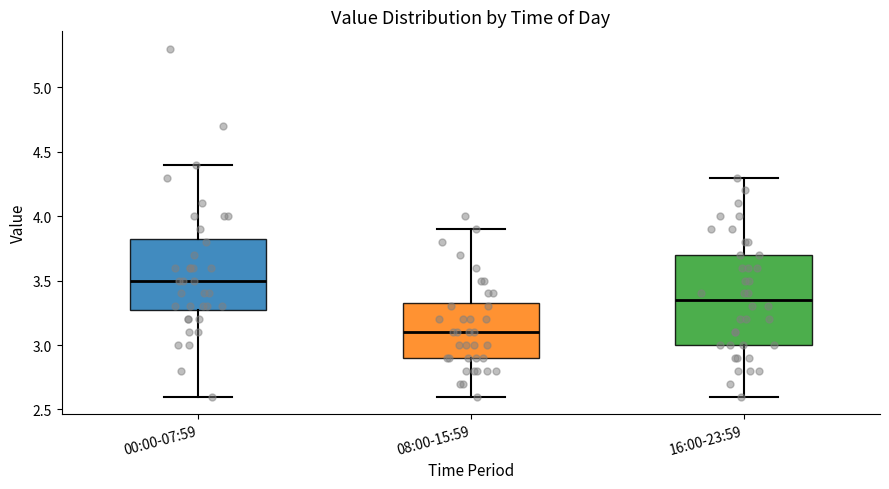

Which box is the tallest, from its lower edge to its upper edge?

16:00-23:59